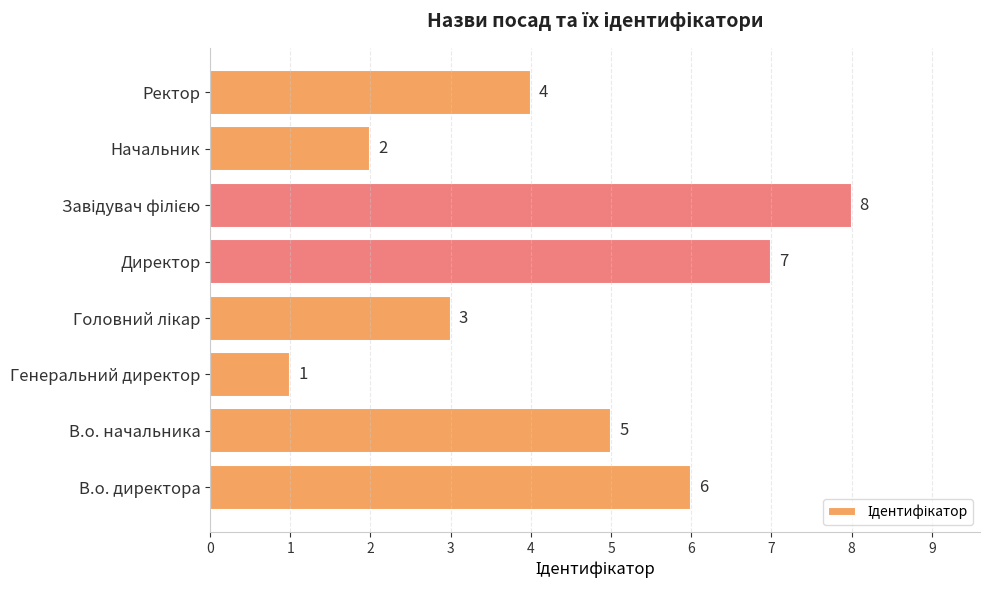

Reading top to bottom, transcribe all the data shown in this chart.

4	2	8	7	3	1	5	6